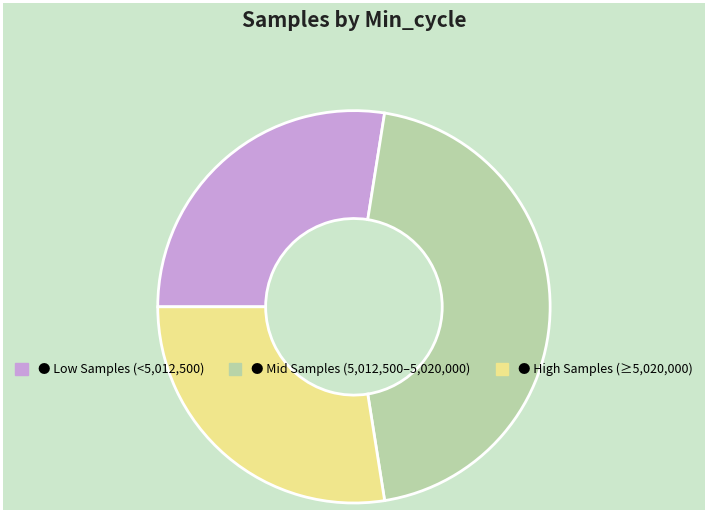

Does any single category account for the majority?

No